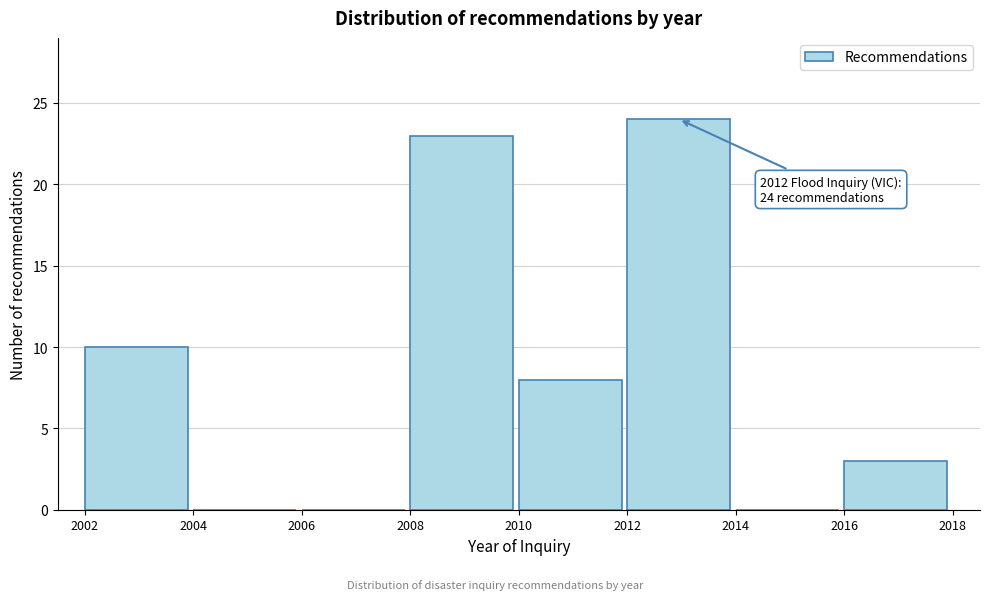

Over which range of the x-axis is the bar tallest?

2012 to 2014